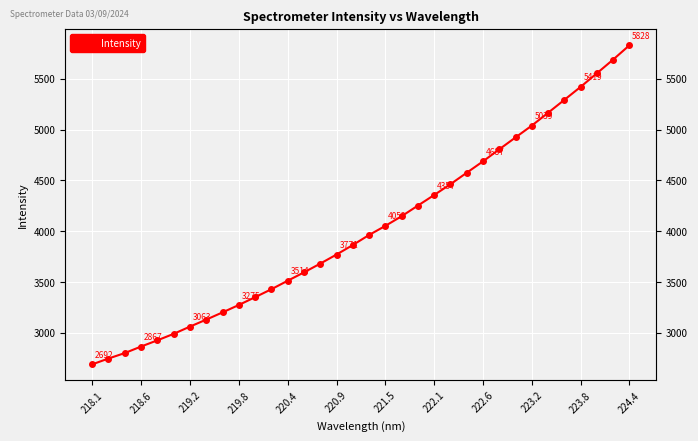

How many values are below 3963?

17